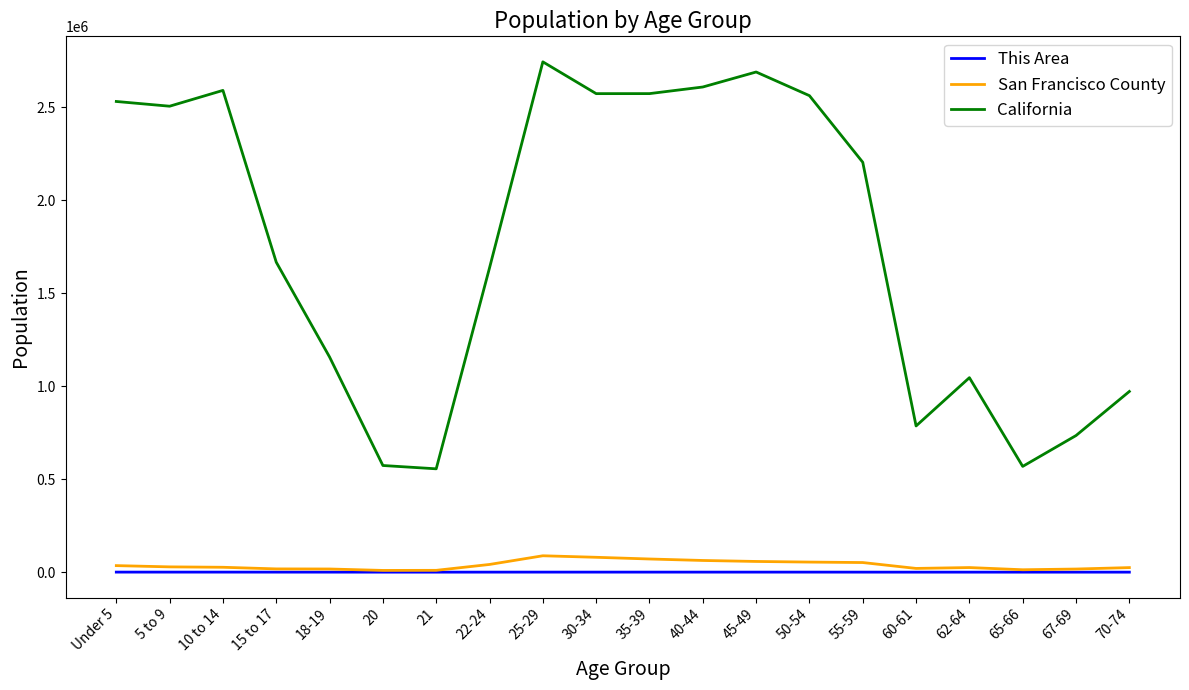

Where does the This Area series first go above 196?

Under 5